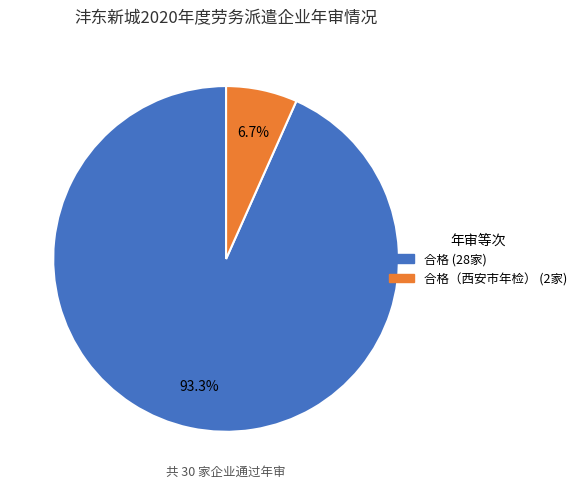

Is there a majority slice in this chart?

Yes